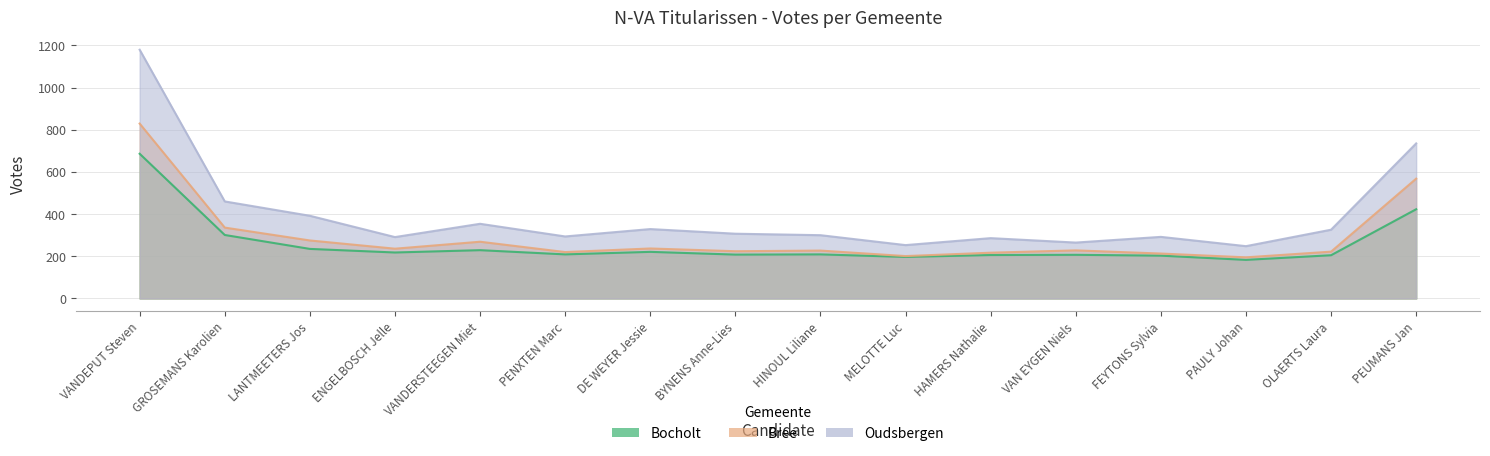

In Oudsbergen, how many points are lower than both neighbors (excluding endpoints)?

5